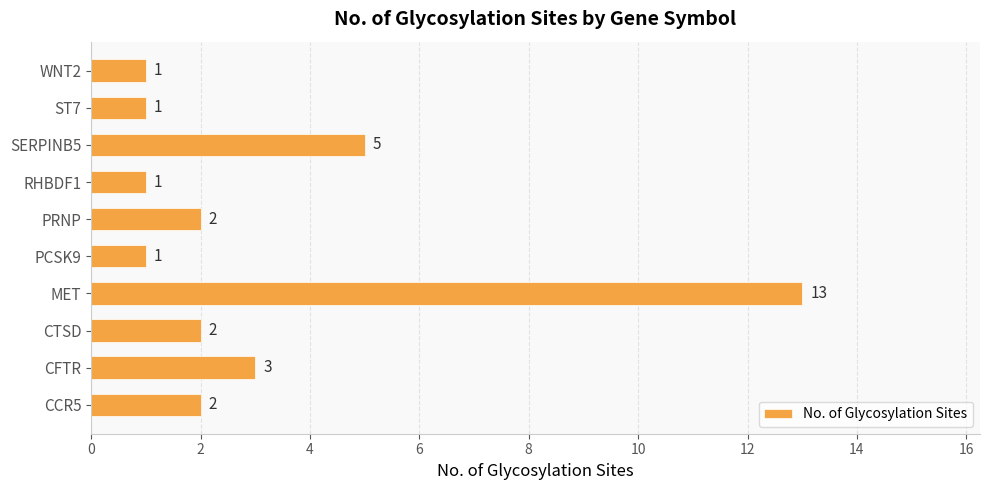

True or false: the data shows 1 at ST7.

True